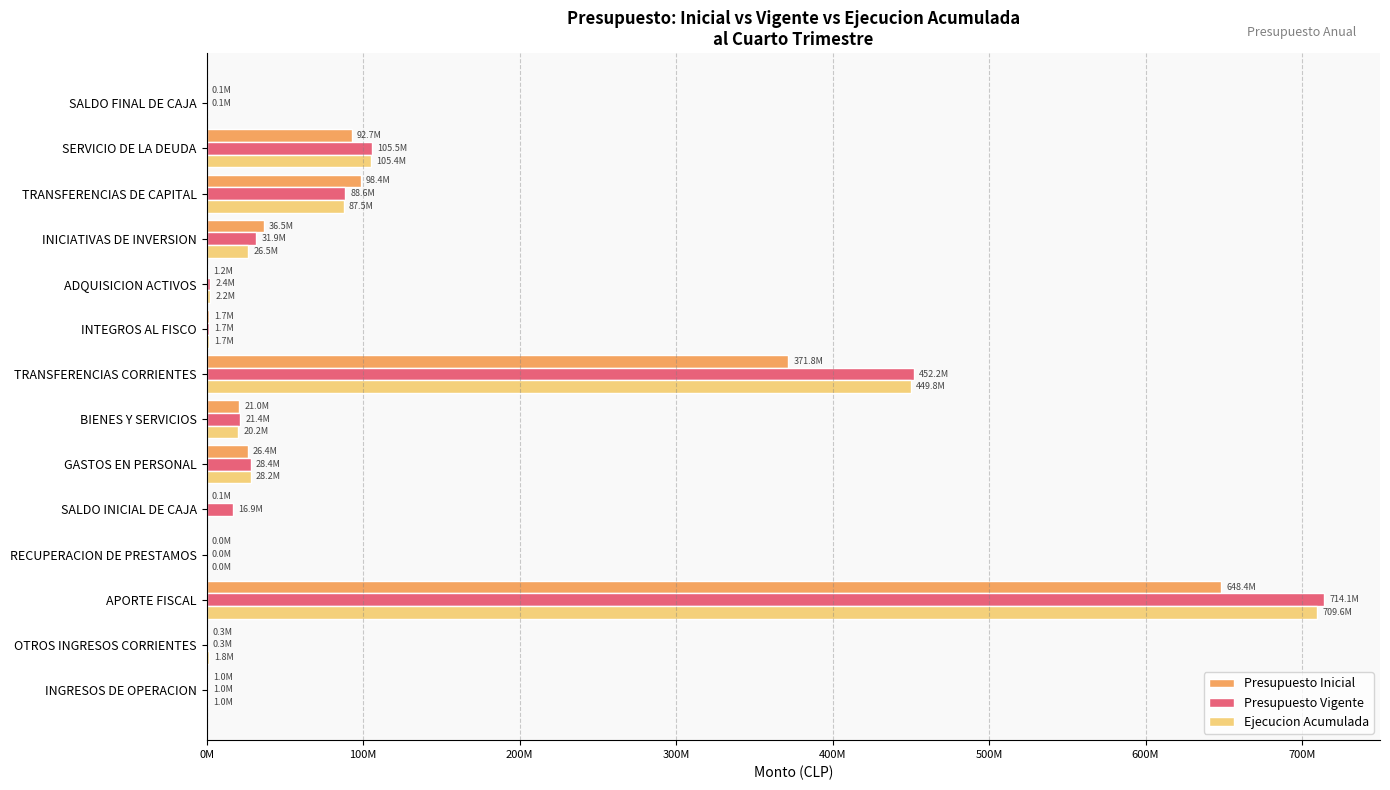

What are all the series names shown in the legend?

Presupuesto Inicial, Presupuesto Vigente, Ejecucion Acumulada